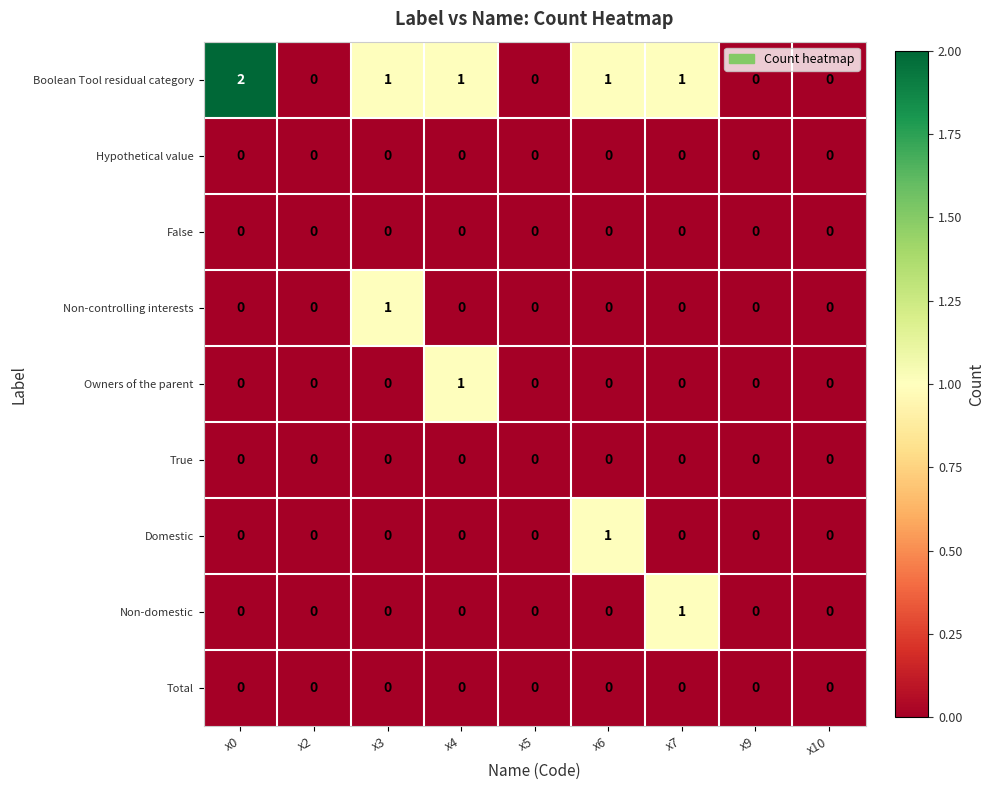

How many data points in Boolean Tool residual category are less than 1?

4